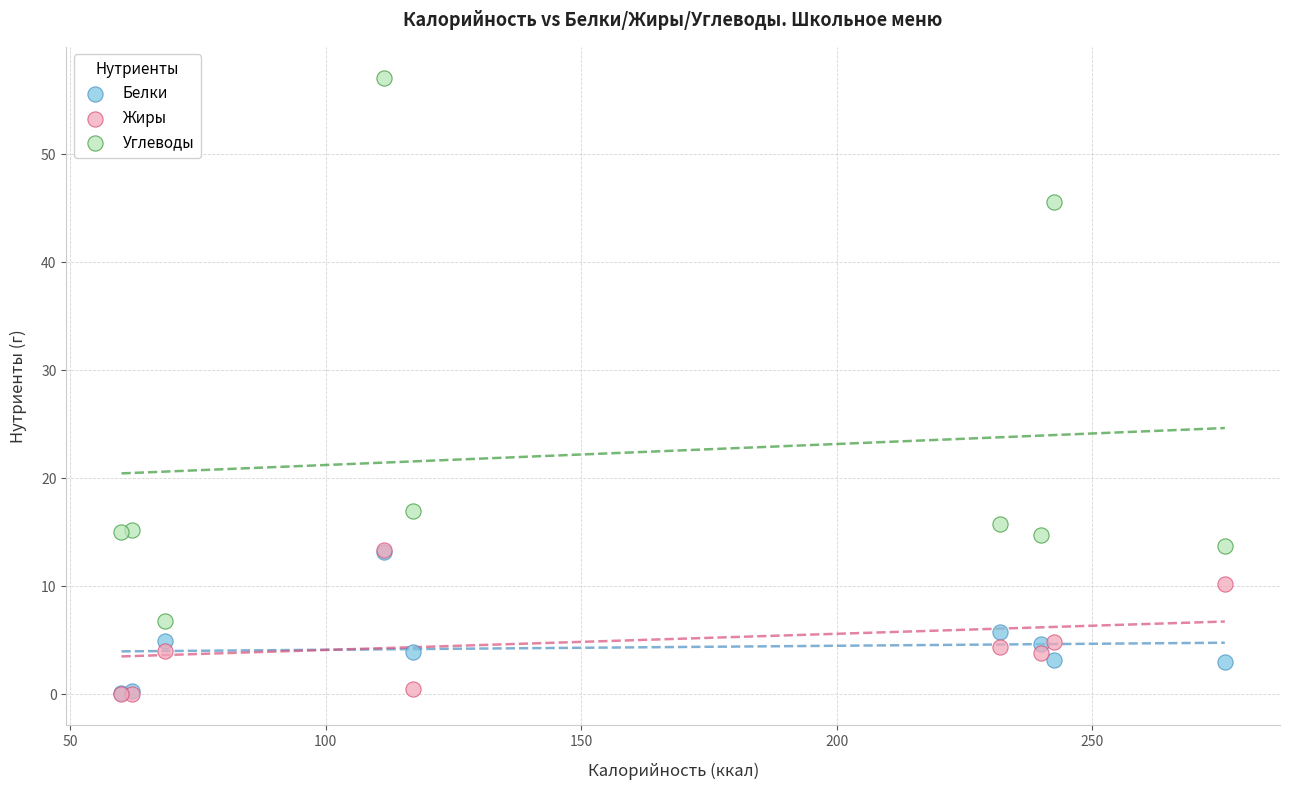

Which series has the widest spread of Y values?

Углеводы